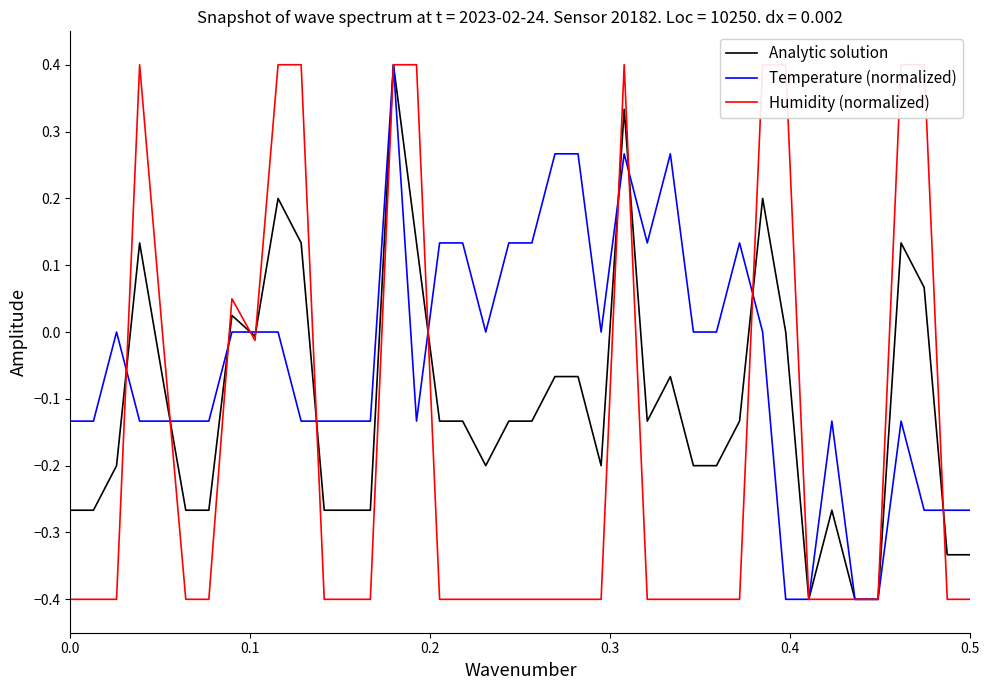

Which series has the widest spread of values?

Analytic solution